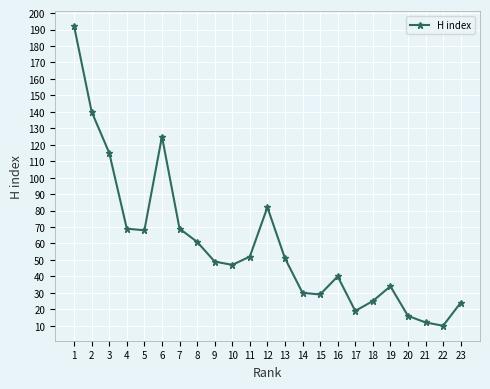

What is the value of the 7th point from the left?

69